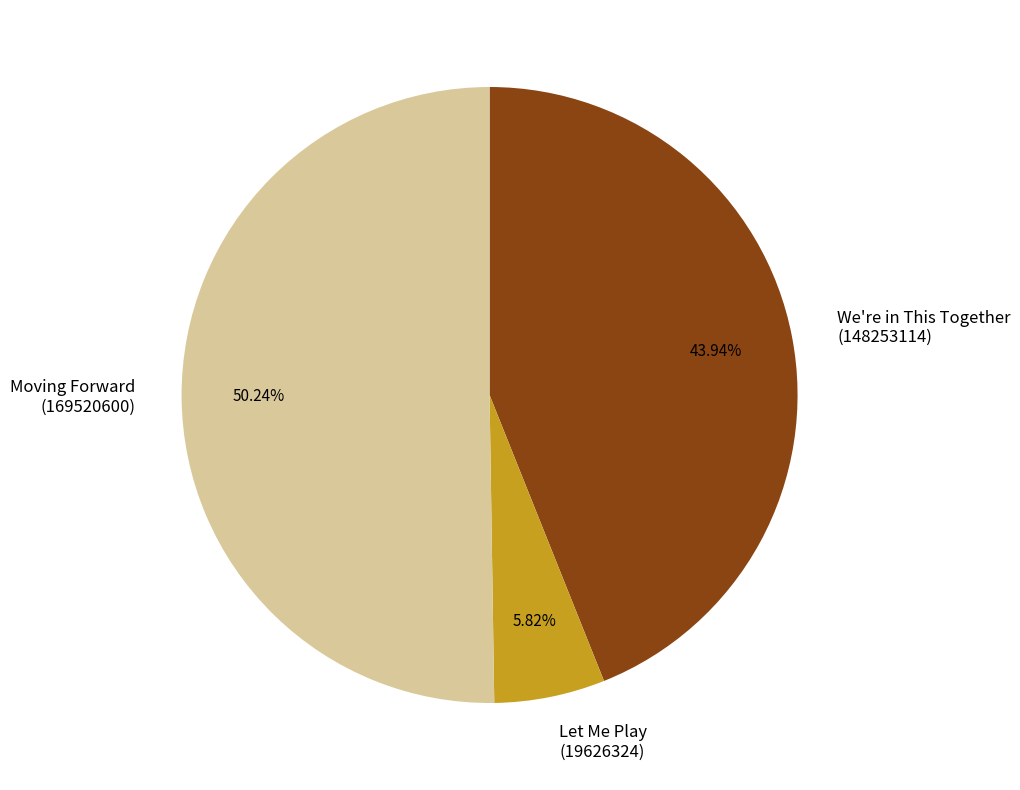

To the nearest percent, what is the difference between the Moving Forward (169520600) and We're in This Together (148253114) slice percentages?

6%